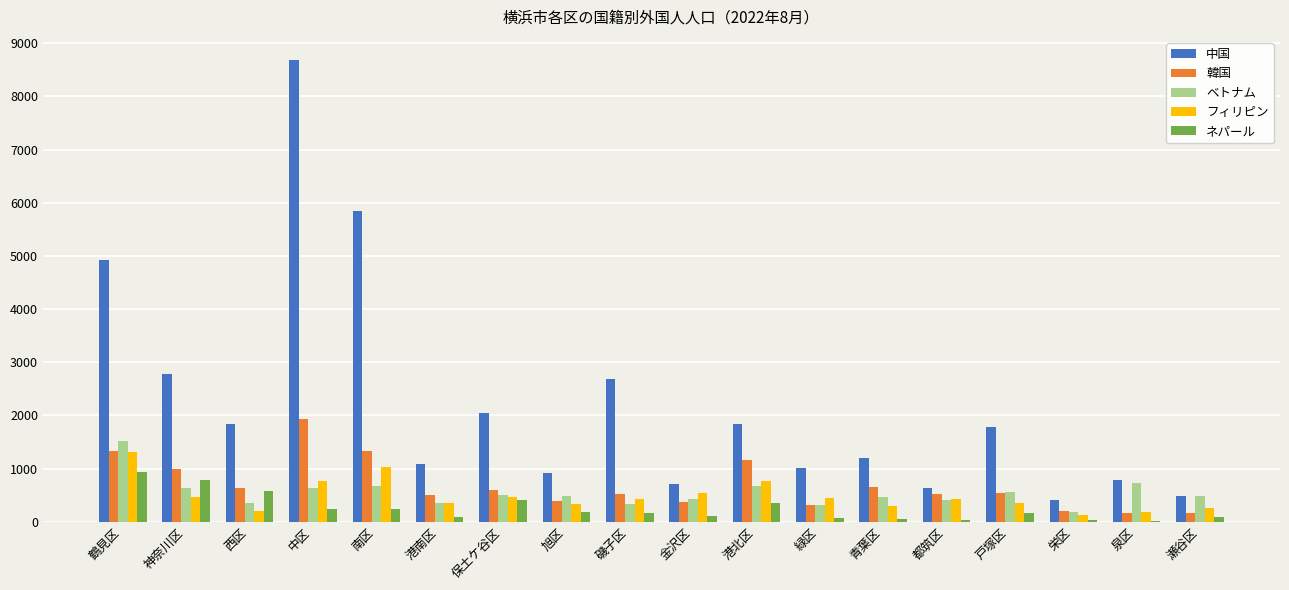

Which label corresponds to the largest value in the chart?

中区